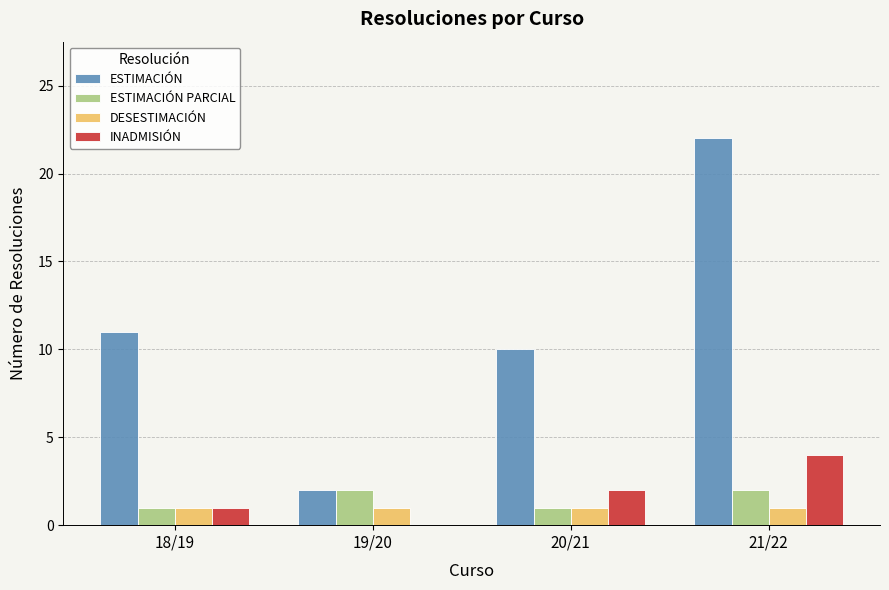

The ESTIMACIÓN series shows 11 at 18/19. True or false?

True